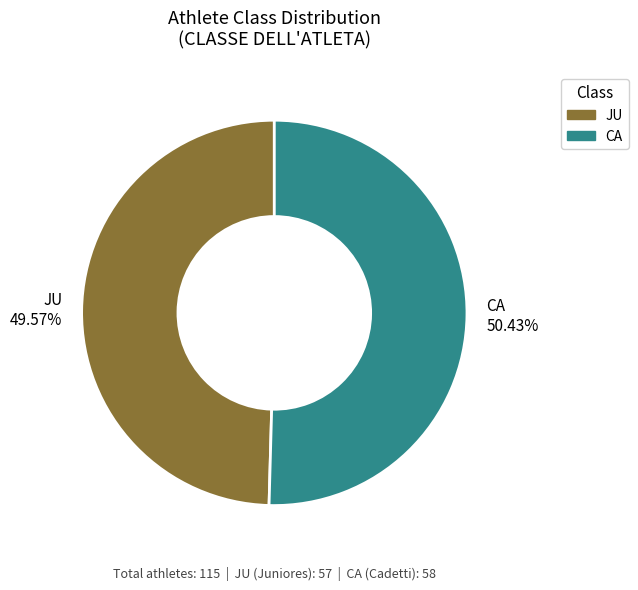

To the nearest percent, what is the average slice percentage?

50%